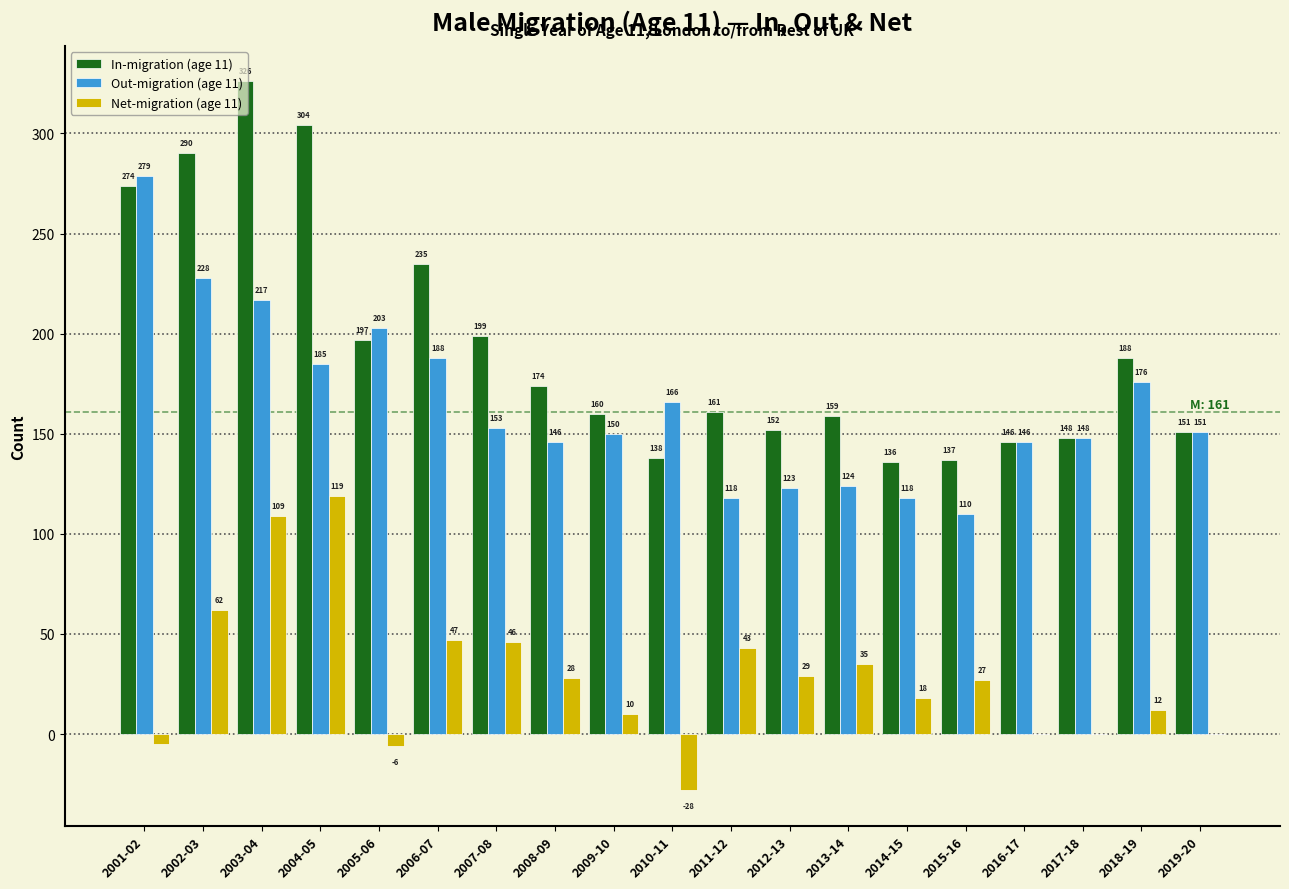

Reading left to right, what are all the values shown in this chart?

In-migration (age 11): 2001-02=274	2002-03=290	2003-04=326	2004-05=304	2005-06=197	2006-07=235	2007-08=199	2008-09=174	2009-10=160	2010-11=138	2011-12=161	2012-13=152	2013-14=159	2014-15=136	2015-16=137	2016-17=146	2017-18=148	2018-19=188	2019-20=151
Out-migration (age 11): 2001-02=279	2002-03=228	2003-04=217	2004-05=185	2005-06=203	2006-07=188	2007-08=153	2008-09=146	2009-10=150	2010-11=166	2011-12=118	2012-13=123	2013-14=124	2014-15=118	2015-16=110	2016-17=146	2017-18=148	2018-19=176	2019-20=151
Net-migration (age 11): 2001-02=-5	2002-03=62	2003-04=109	2004-05=119	2005-06=-6	2006-07=47	2007-08=46	2008-09=28	2009-10=10	2010-11=-28	2011-12=43	2012-13=29	2013-14=35	2014-15=18	2015-16=27	2016-17=0	2017-18=0	2018-19=12	2019-20=0